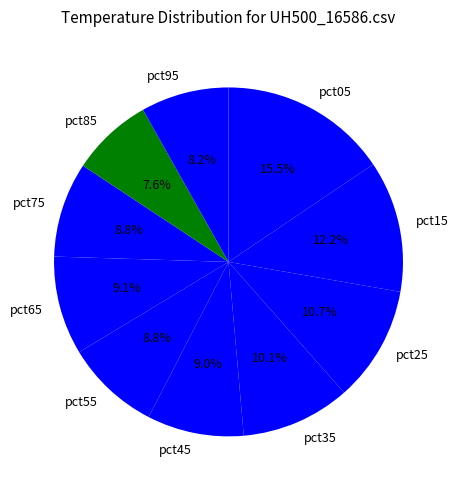

Which has a higher value, pct95 or pct15?

pct15